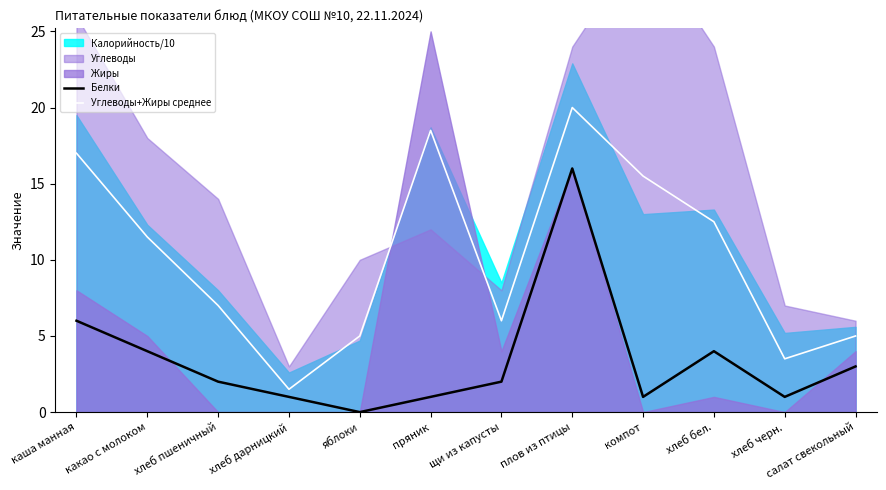

Which category has the lowest value in the Белки series?

яблоки